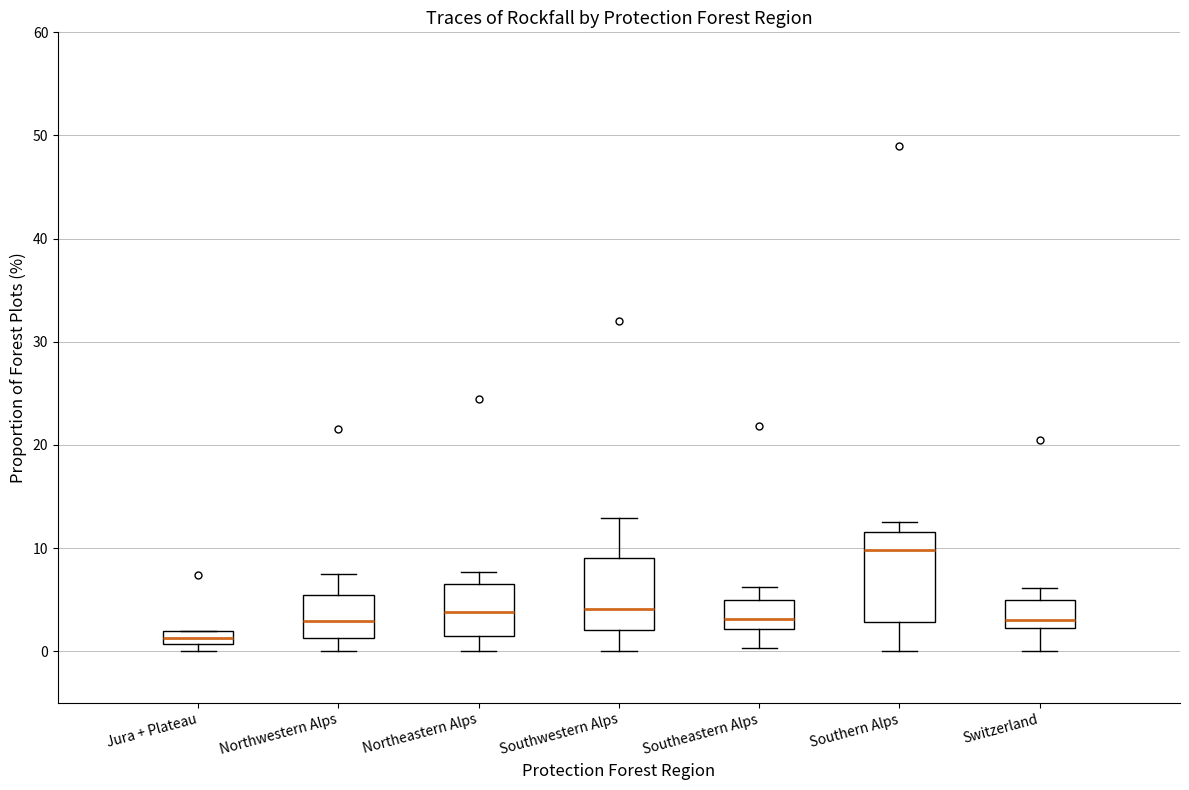

Which box has the lowest median line?

Jura + Plateau